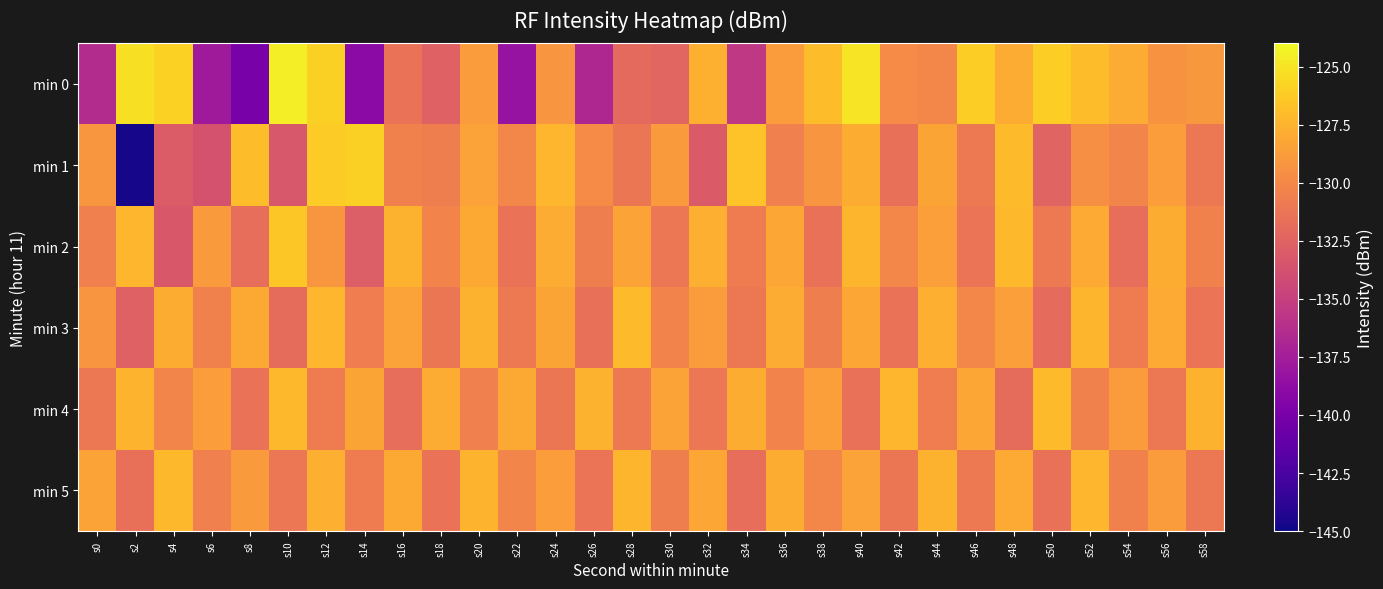

Reading left to right, list all the values displayed in this chart.

min 0: s0=-136.4	s2=-125.2	s4=-125.9	s6=-137.8	s8=-139.9	s10=-124.5	s12=-126.0	s14=-139.0	s16=-131.4	s18=-132.6	s20=-128.8	s22=-138.3	s24=-129.2	s26=-136.7	s28=-132.0	s30=-132.4	s32=-127.7	s34=-135.5	s36=-128.8	s38=-127.0	s40=-125.0	s42=-129.8	s44=-130.1	s46=-126.1	s48=-127.9	s50=-126.1	s52=-127.0	s54=-127.9	s56=-129.4	s58=-129.0
min 1: s0=-129.2	s2=-144.7	s4=-133.0	s6=-133.6	s8=-127.0	s10=-133.3	s12=-126.2	s14=-126.0	s16=-130.4	s18=-130.6	s20=-128.5	s22=-130.1	s24=-127.3	s26=-129.8	s28=-131.2	s30=-128.9	s32=-133.1	s34=-126.7	s36=-130.5	s38=-129.2	s40=-127.8	s42=-131.6	s44=-128.3	s46=-130.9	s48=-127.1	s50=-132.4	s52=-129.6	s54=-130.2	s56=-128.7	s58=-131.0
min 2: s0=-130.5	s2=-127.3	s4=-133.2	s6=-128.9	s8=-131.7	s10=-126.4	s12=-129.1	s14=-132.8	s16=-127.6	s18=-130.3	s20=-128.1	s22=-131.4	s24=-127.9	s26=-130.6	s28=-128.4	s30=-131.1	s32=-127.7	s34=-130.8	s36=-128.2	s38=-131.5	s40=-127.4	s42=-130.1	s44=-128.6	s46=-131.3	s48=-127.2	s50=-130.9	s52=-128.0	s54=-131.7	s56=-127.8	s58=-130.4
min 3: s0=-129.2	s2=-132.6	s4=-127.8	s6=-130.4	s8=-128.1	s10=-131.8	s12=-127.3	s14=-130.7	s16=-128.5	s18=-131.2	s20=-127.6	s22=-130.9	s24=-128.3	s26=-131.6	s28=-127.1	s30=-130.3	s32=-128.8	s34=-131.0	s36=-127.9	s38=-130.6	s40=-128.2	s42=-131.4	s44=-127.7	s46=-130.1	s48=-128.6	s50=-131.9	s52=-127.4	s54=-130.8	s56=-128.0	s58=-131.3
min 4: s0=-131.0	s2=-127.5	s4=-130.2	s6=-128.7	s8=-131.4	s10=-127.2	s12=-130.8	s14=-128.3	s16=-131.7	s18=-127.9	s20=-130.5	s22=-128.1	s24=-131.2	s26=-127.6	s28=-130.9	s30=-128.4	s32=-131.1	s34=-127.8	s36=-130.3	s38=-128.6	s40=-131.5	s42=-127.3	s44=-130.7	s46=-128.2	s48=-131.8	s50=-127.1	s52=-130.4	s54=-128.8	s56=-131.0	s58=-127.6
min 5: s0=-128.4	s2=-131.6	s4=-127.2	s6=-130.5	s8=-128.9	s10=-131.1	s12=-127.7	s14=-130.8	s16=-128.1	s18=-131.4	s20=-127.5	s22=-130.2	s24=-128.7	s26=-131.3	s28=-127.4	s30=-130.6	s32=-128.2	s34=-131.7	s36=-127.8	s38=-130.1	s40=-128.5	s42=-131.2	s44=-127.6	s46=-130.9	s48=-128.0	s50=-131.5	s52=-127.3	s54=-130.4	s56=-128.8	s58=-131.0